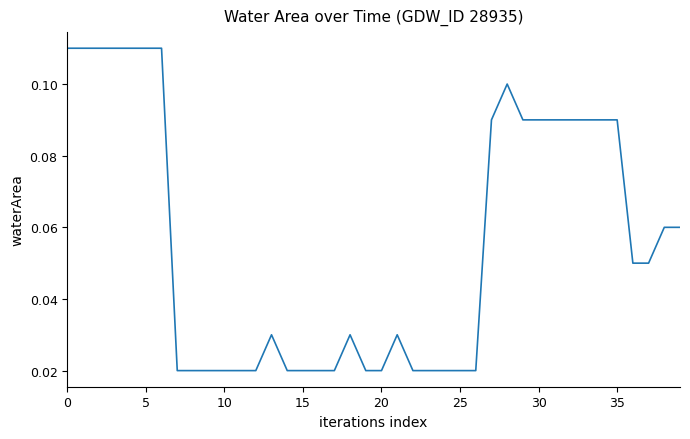

Is this an area chart (filled region under the line)?

No